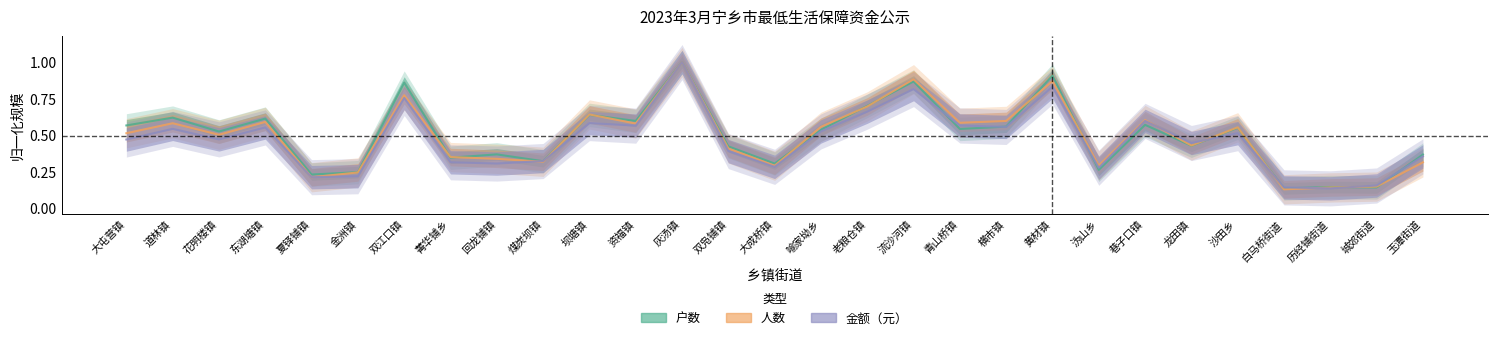

Reading left to right, transcribe all the data shown in this chart.

户数: 0.6	0.6	0.5	0.6	0.2	0.2	0.9	0.3	0.4	0.3	0.6	0.6	1.0	0.4	0.3	0.5	0.7	0.9	0.5	0.6	0.9	0.3	0.6	0.4	0.6	0.1	0.1	0.1	0.4
人数: 0.5	0.6	0.5	0.6	0.2	0.2	0.8	0.4	0.3	0.3	0.6	0.6	1.0	0.4	0.3	0.6	0.7	0.9	0.6	0.6	0.9	0.3	0.6	0.4	0.6	0.1	0.1	0.1	0.3
金额（元）: 0.5	0.5	0.5	0.6	0.2	0.2	0.8	0.3	0.3	0.3	0.6	0.6	1.0	0.4	0.3	0.5	0.7	0.8	0.6	0.6	0.8	0.3	0.6	0.4	0.5	0.1	0.1	0.2	0.4